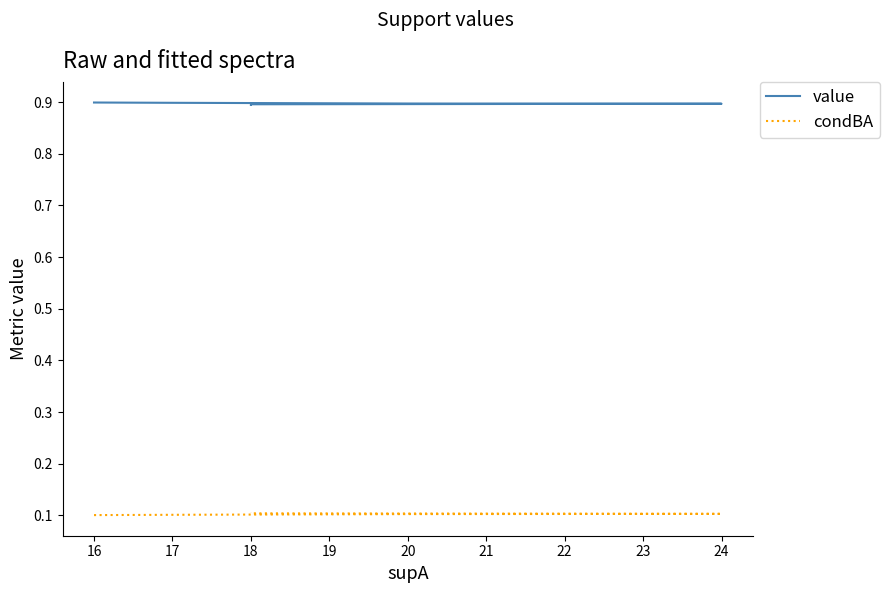

Reading left to right, what are all the values shown in this chart?

value: 0.9	0.9	0.9	0.9	0.9	0.9	0.9
condBA: 0.1	0.1	0.1	0.1	0.1	0.1	0.1